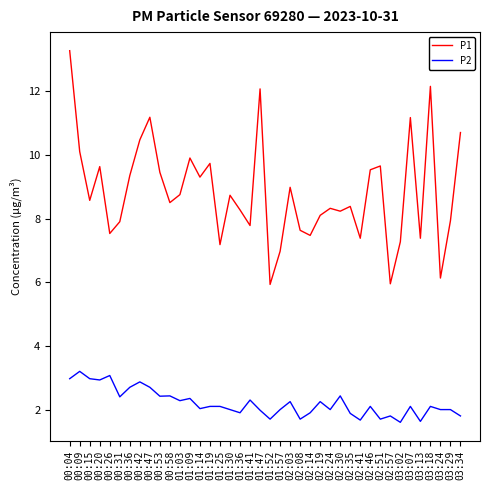

What are all the series names shown in the legend?

P1, P2